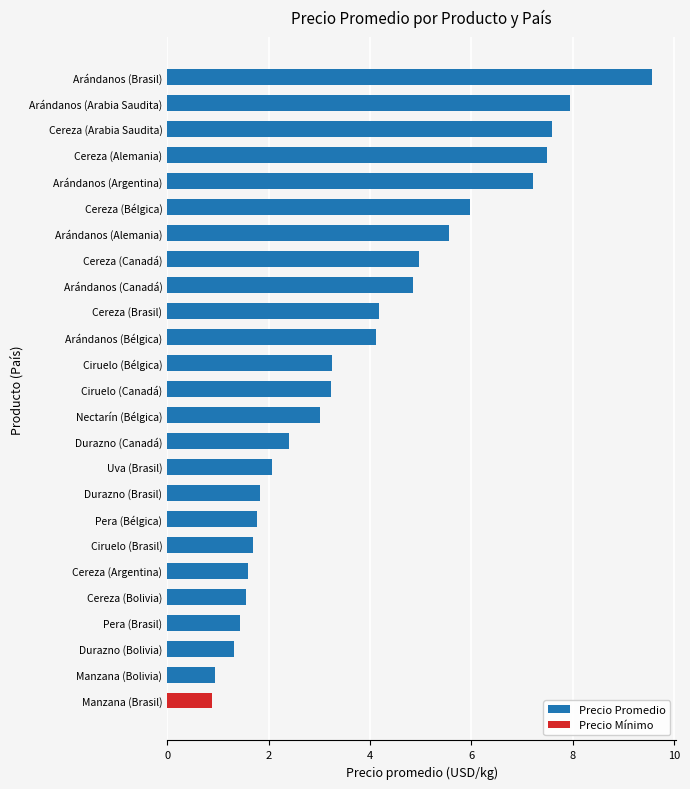

True or false: the data shows 6.0 at Cereza (Bélgica).

True